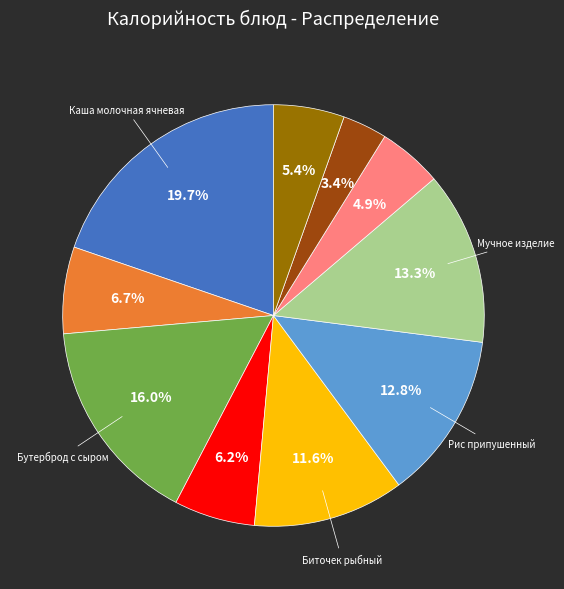

How many slices are in this pie chart?

10